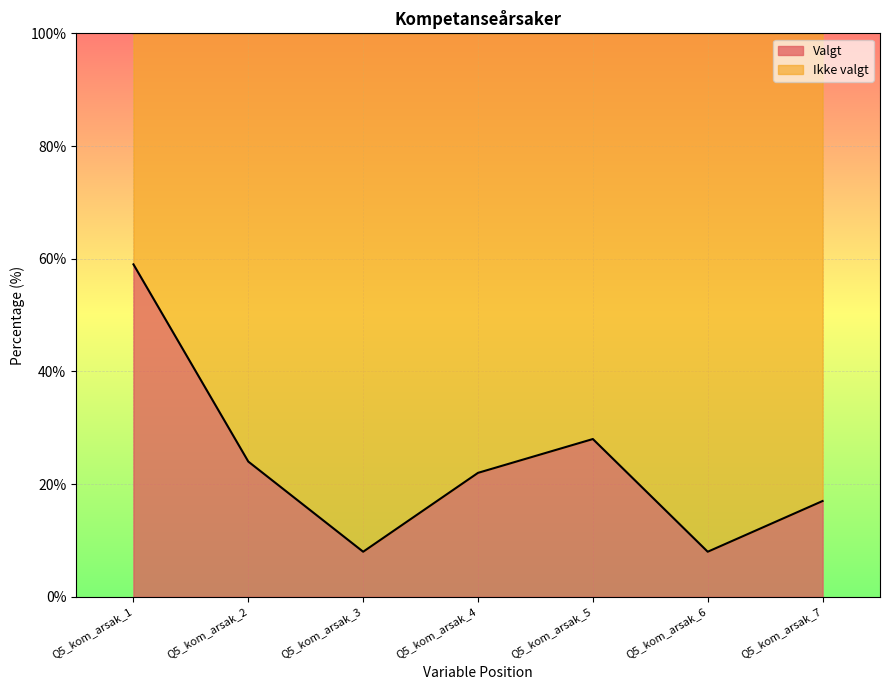

What is the greatest value displayed?

59